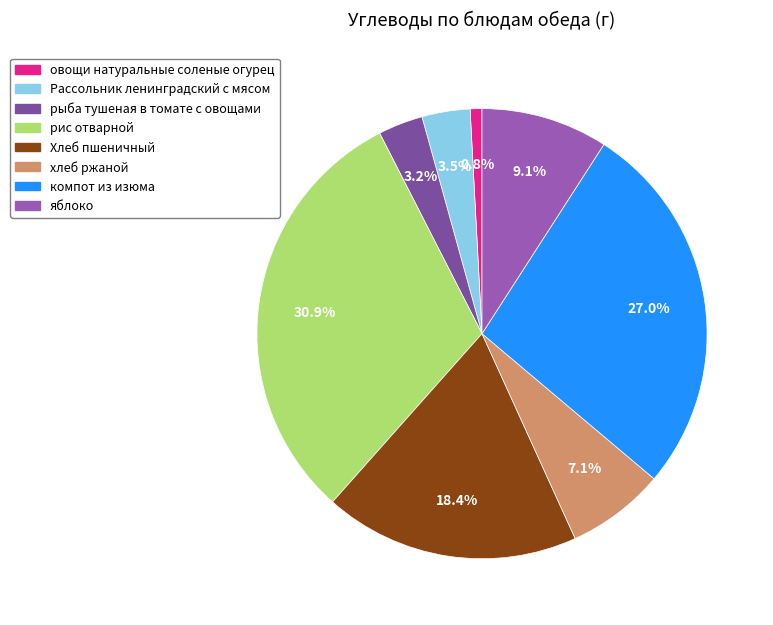

To the nearest percent, what percentage of the pie is овощи натуральные соленые огурец?

1%